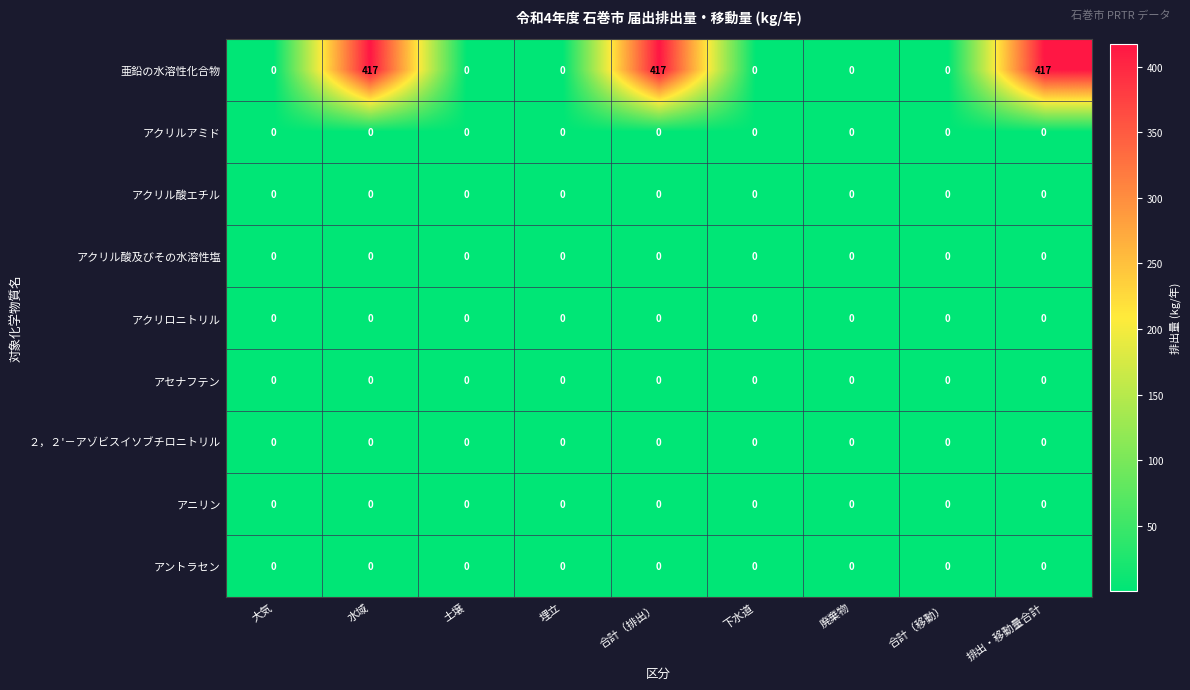

What is the minimum value shown in the chart?

0